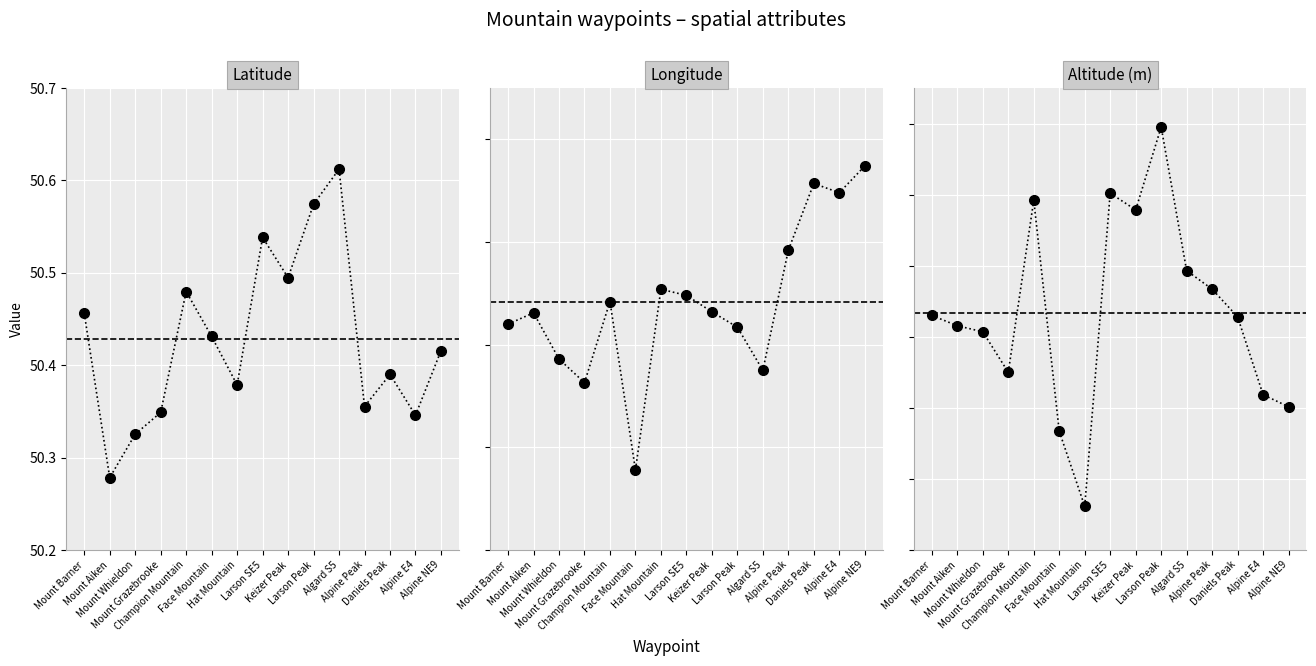

Where does the Altitude (m) series first go above 1856?

Mount Barner